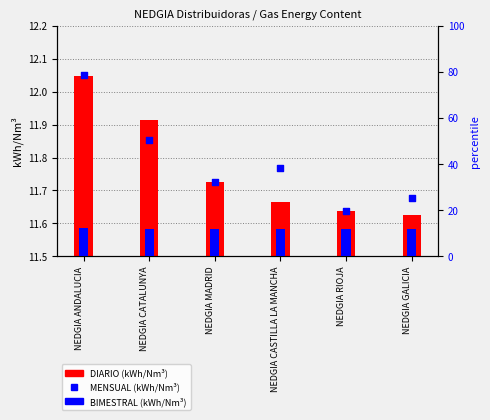

At which category is the sum across all series the highest?

NEDGIA ANDALUCIA